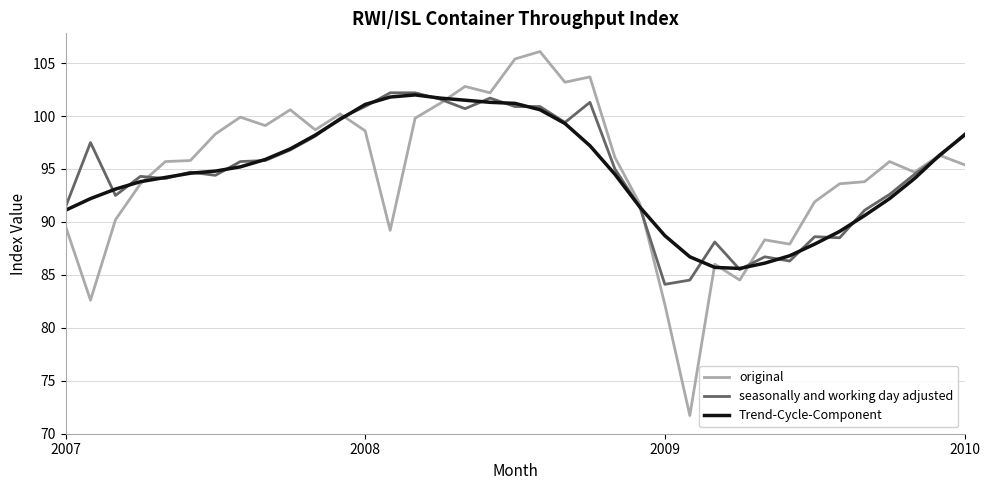

What is the smallest value displayed?

71.7